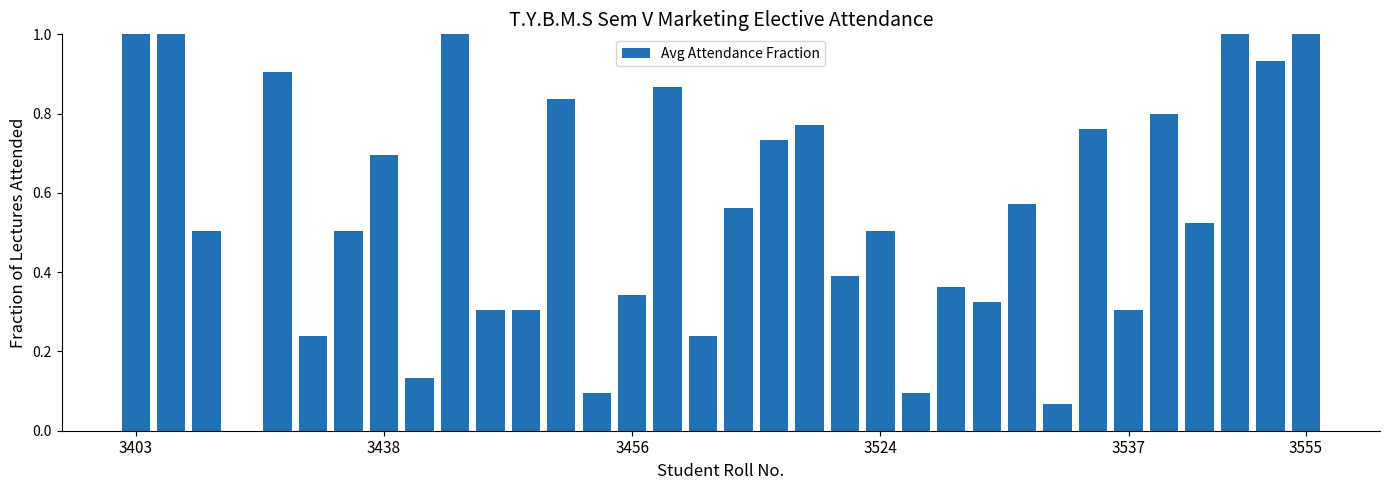

What is the maximum value shown in the chart?

1.0